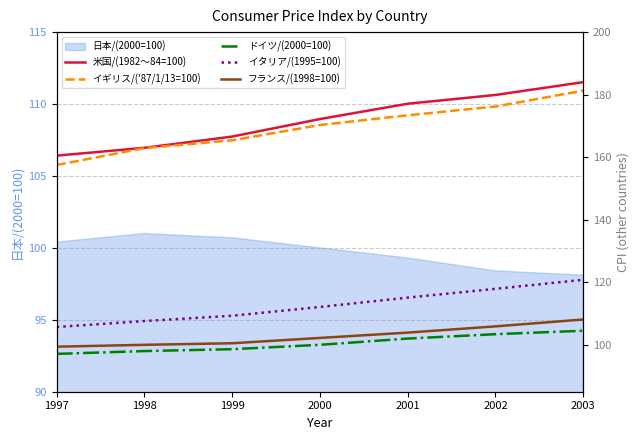

Which series has the largest total across all categories?

米国/(1982～84=100)